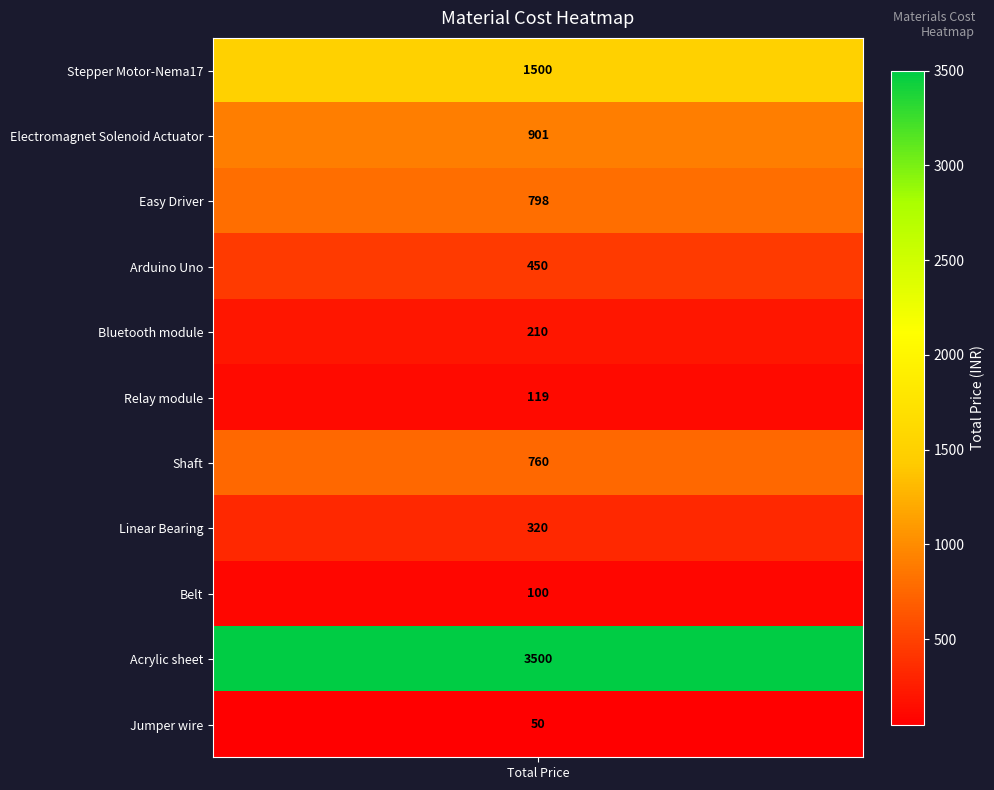

The chart shows a value of 3500 at Acrylic sheet. True or false?

True